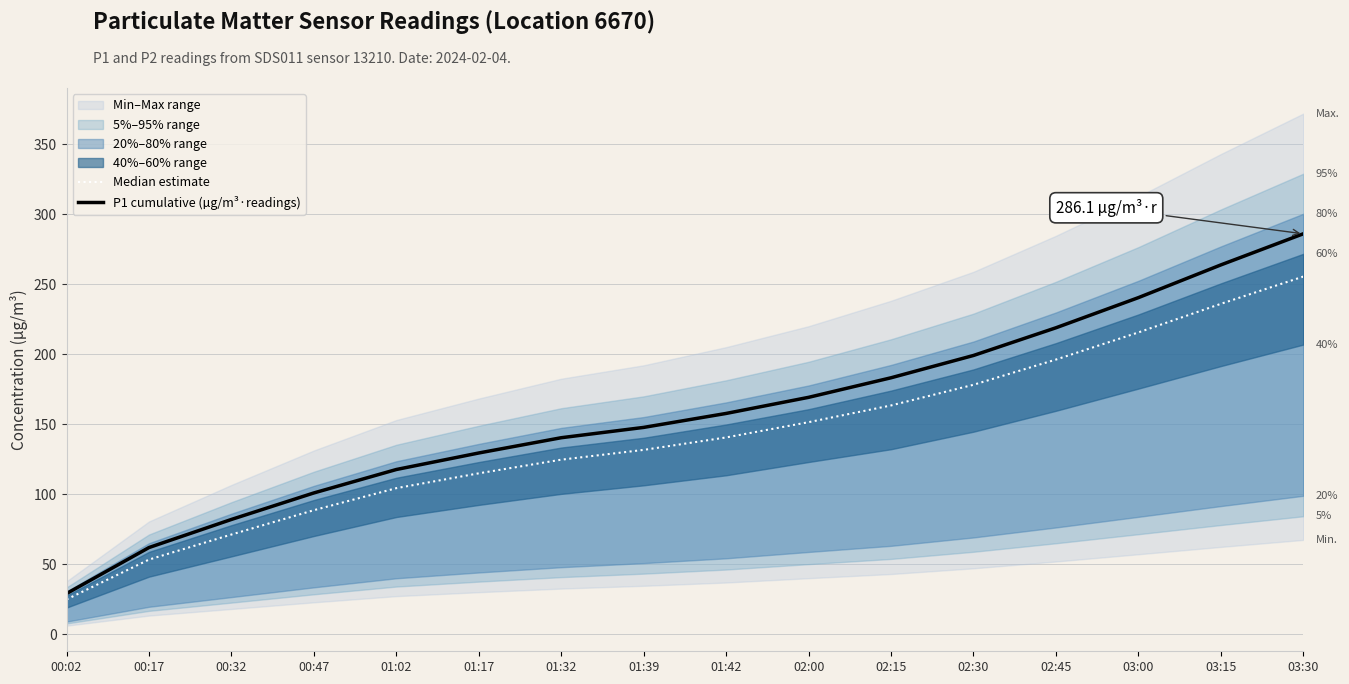

What is the value of the Median estimate point at the 15th from the left?

236.1